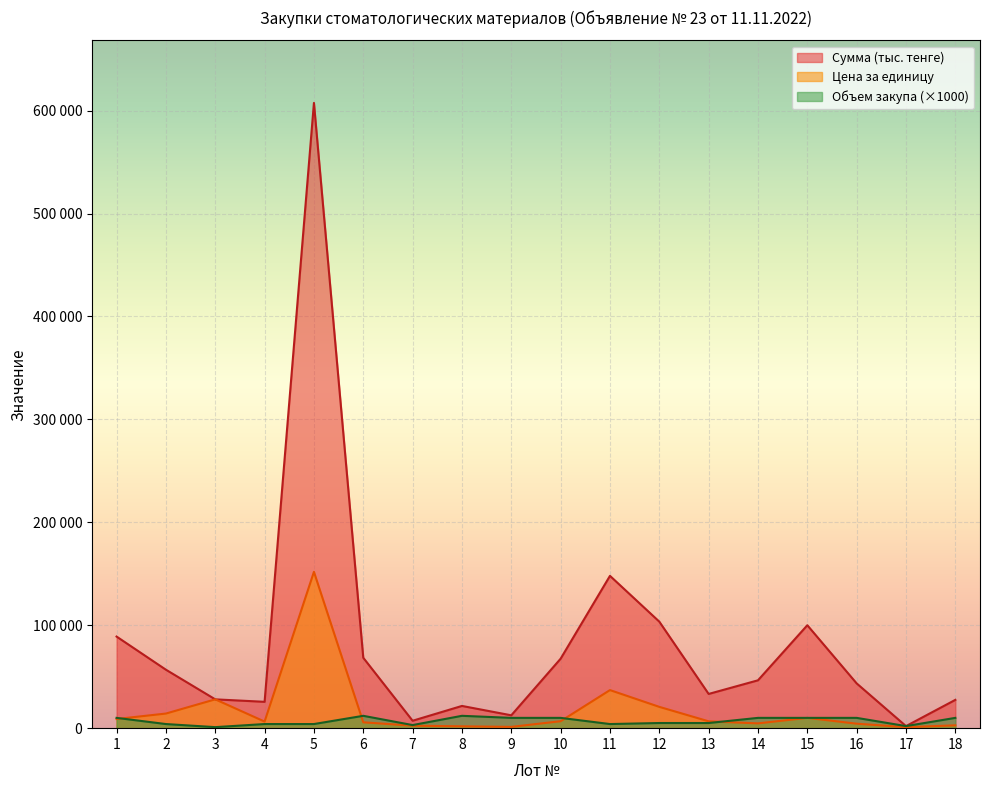

Which has a higher value, 6 or 10?

6